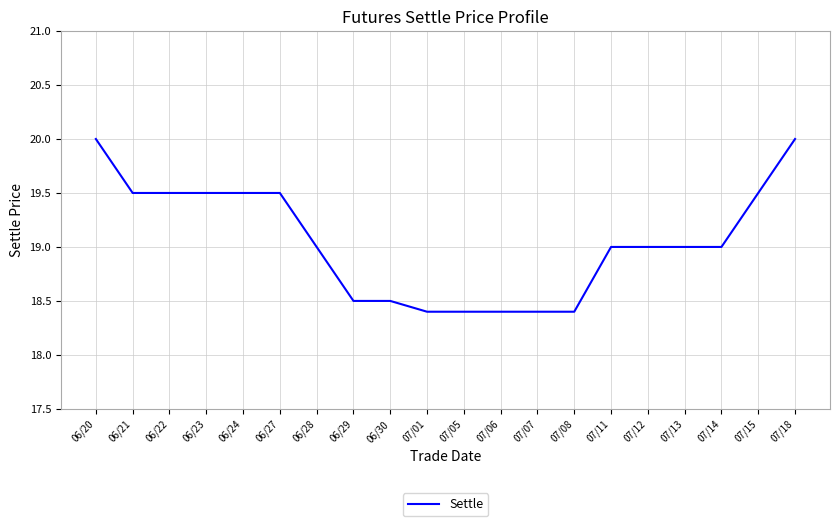

The value at 07/15 is 19.5. True or false?

True